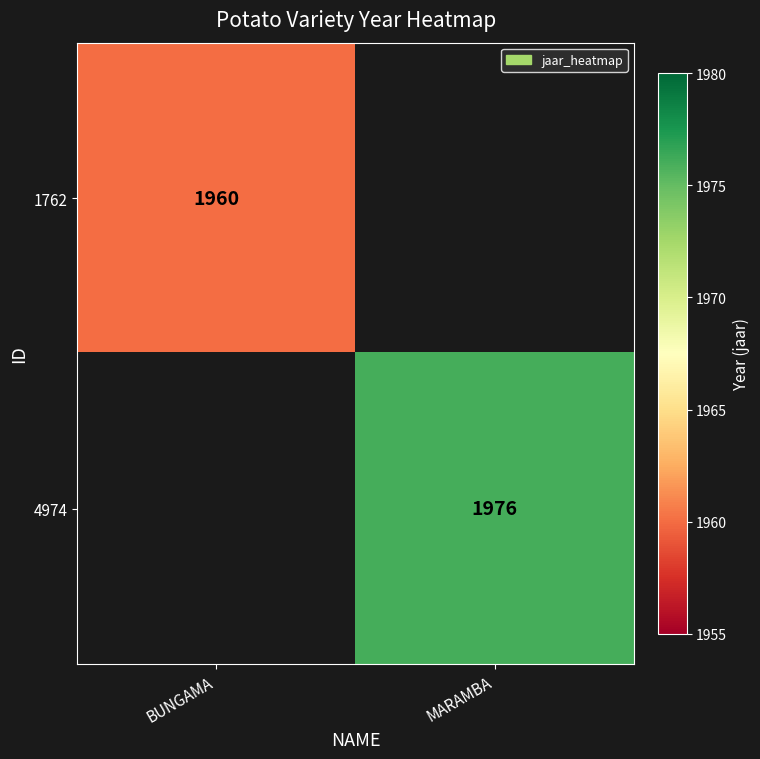

The value of 4974 at MARAMBA is 2582. True or false?

False